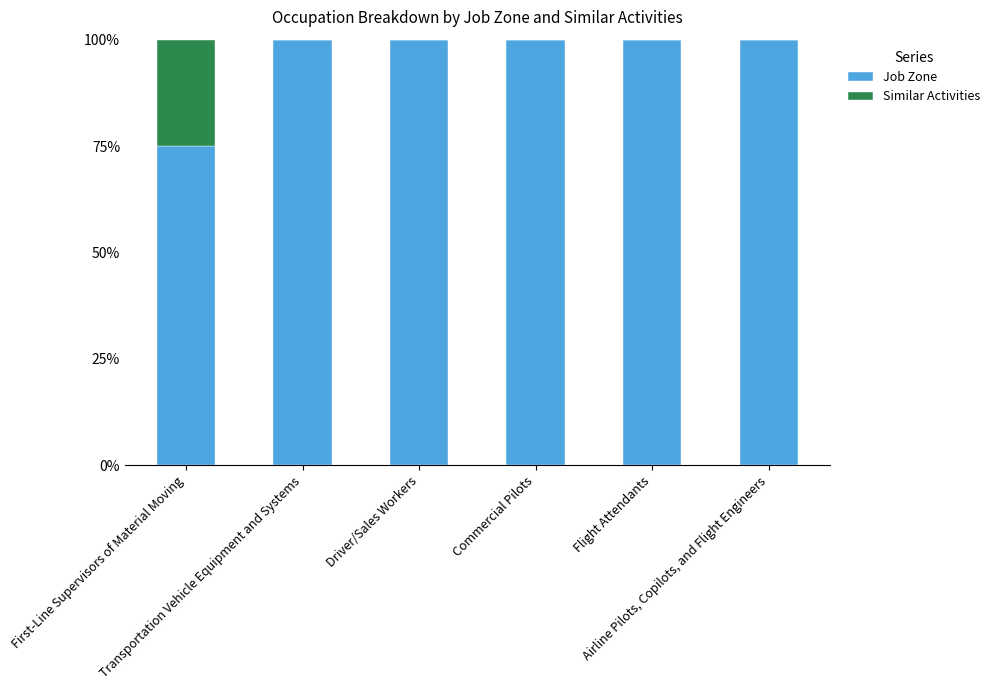

What is the maximum value for Job Zone?

100